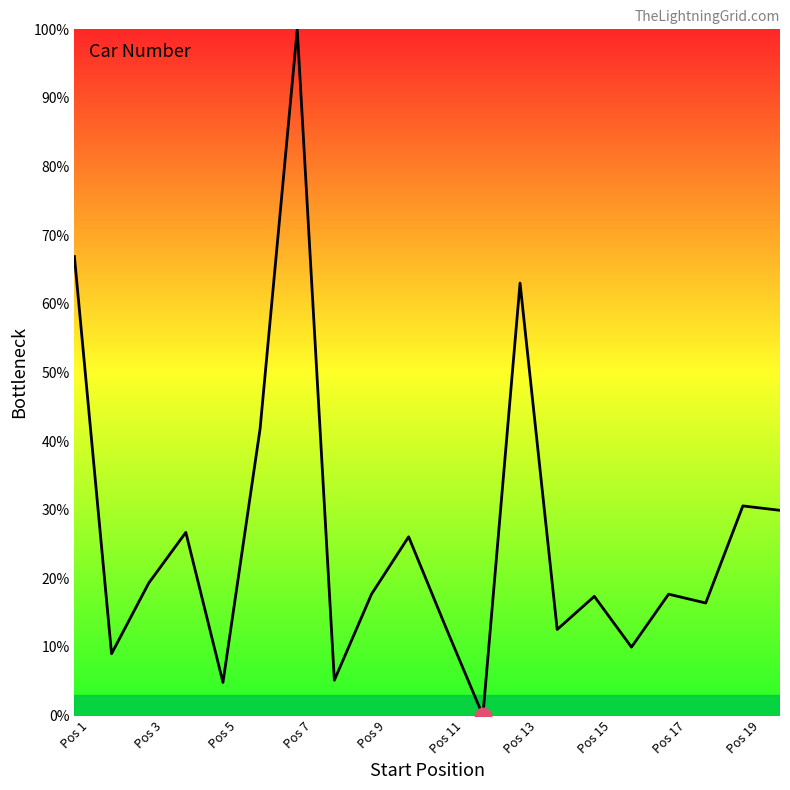

How many lines are shown in the chart?

1